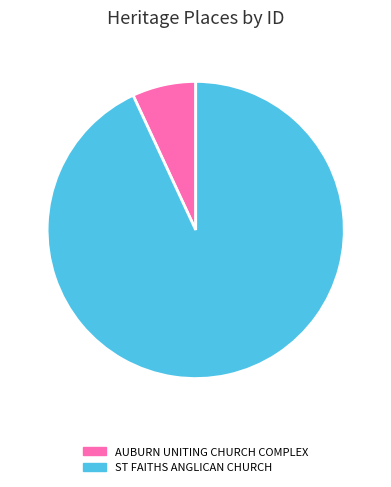

Which has a higher value, AUBURN UNITING CHURCH COMPLEX or ST FAITHS ANGLICAN CHURCH?

ST FAITHS ANGLICAN CHURCH